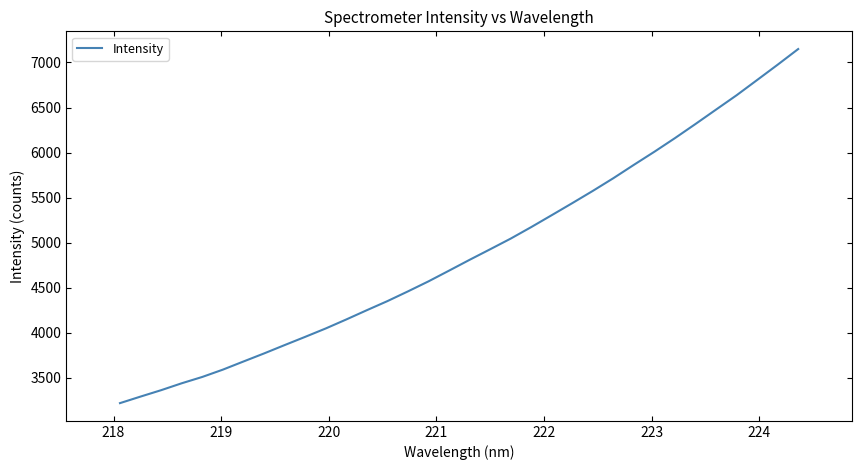

What is the minimum value shown in the chart?

3219.8